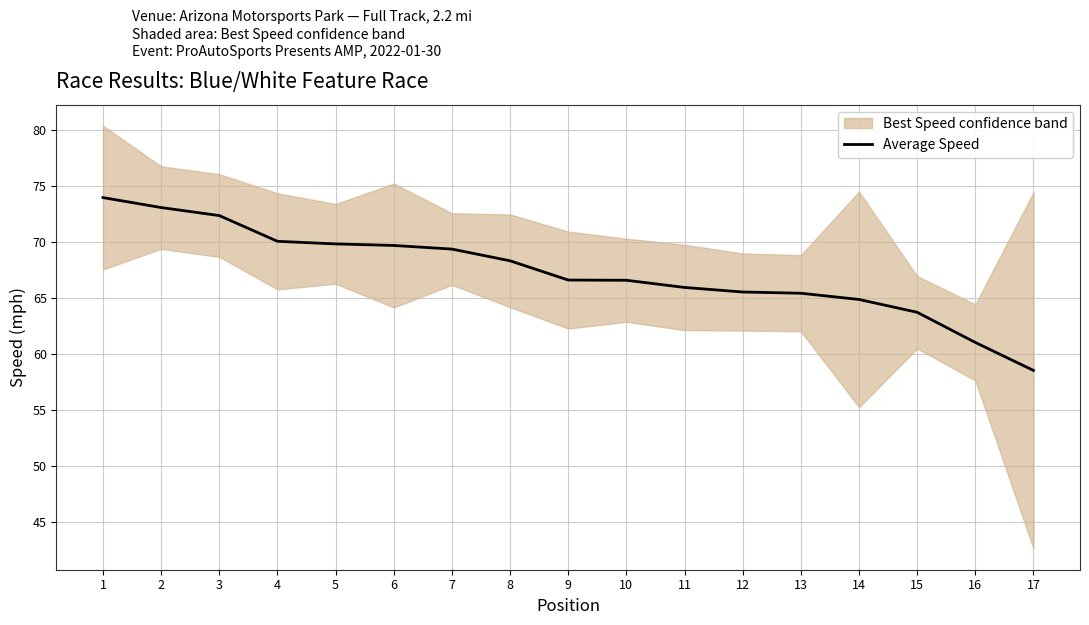

List the labels in order of value, largest first.

1, 2, 3, 4, 5, 6, 7, 8, 9, 10, 11, 12, 13, 14, 15, 16, 17